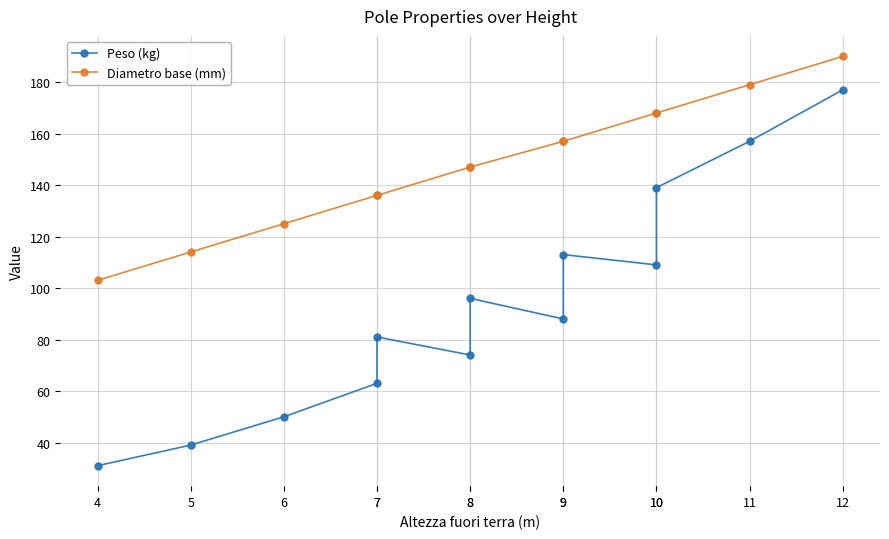

How many values in the Peso (kg) series exceed 88?

6